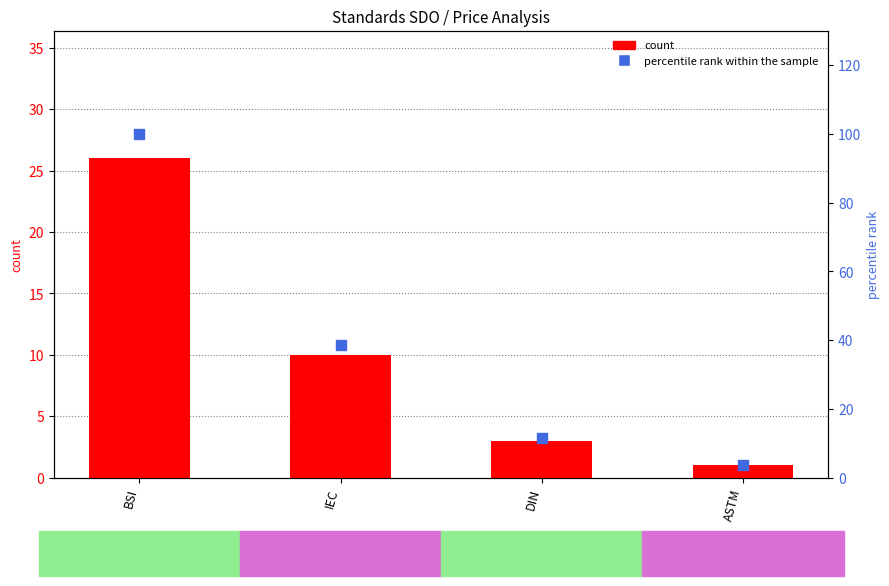

What are all the series names shown in the legend?

count, percentile rank within the sample